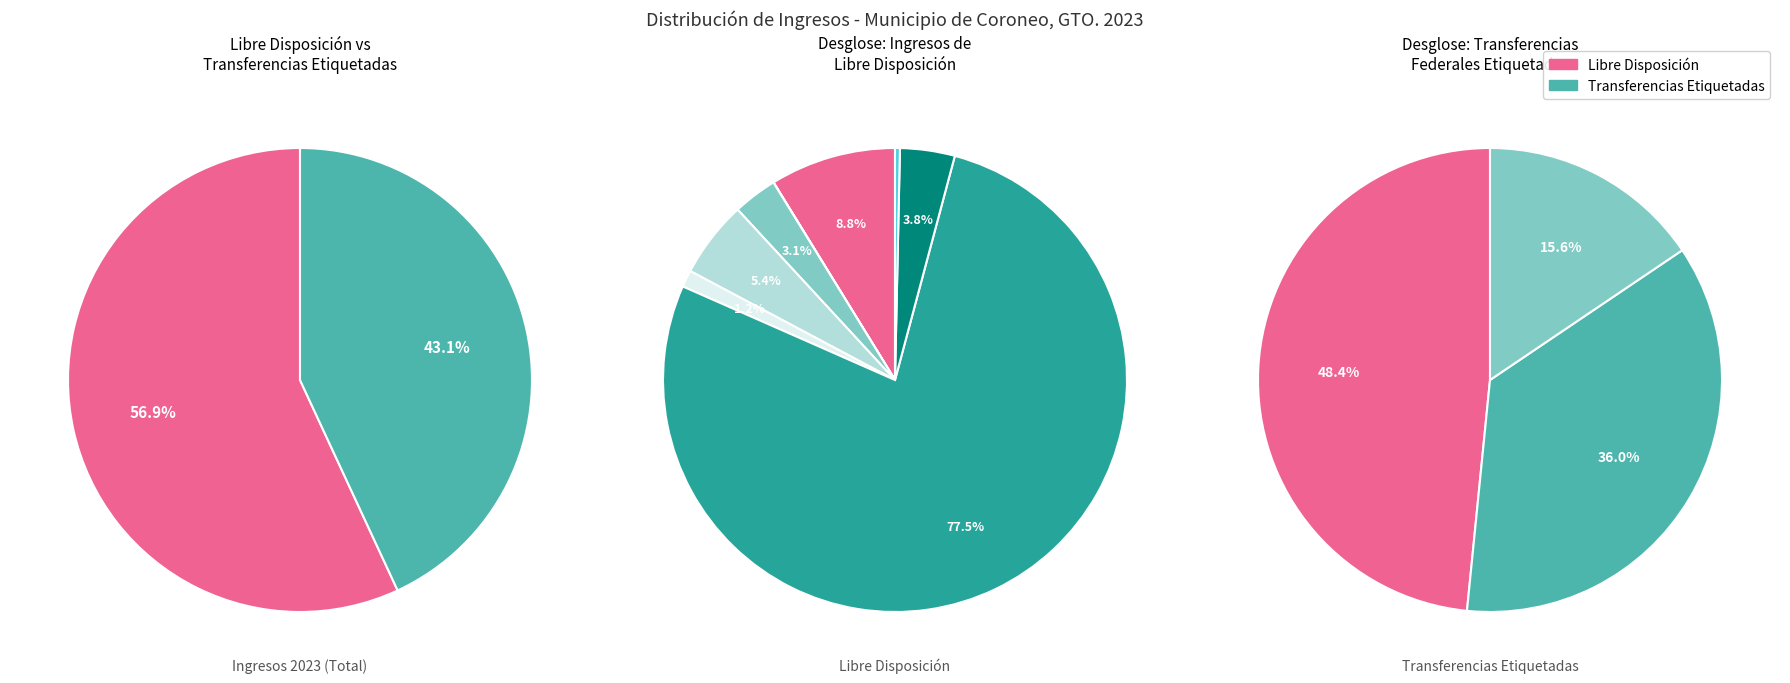

Rank the categories by value from lowest to highest.

Ingresos Derivados de Financiamiento, Transferencias Federales Etiquetadas, Ingresos de Libre Disposición